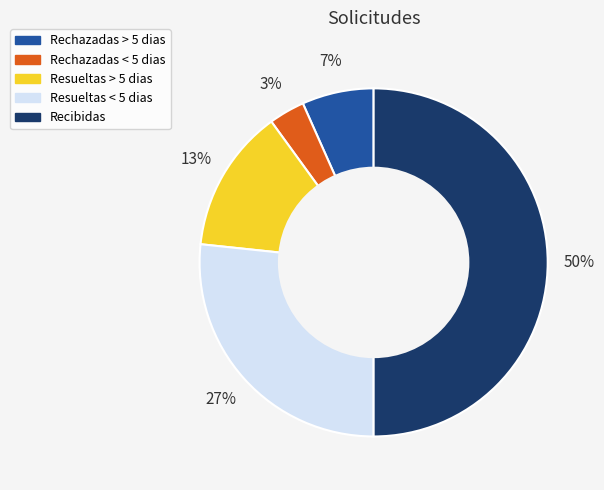

To the nearest percent, what is the average slice percentage?

20%